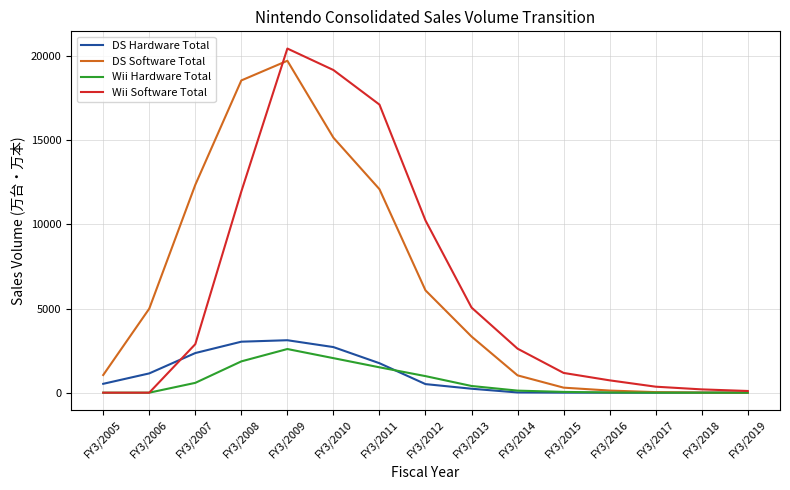

What are all the series names shown in the legend?

DS Hardware Total, DS Software Total, Wii Hardware Total, Wii Software Total